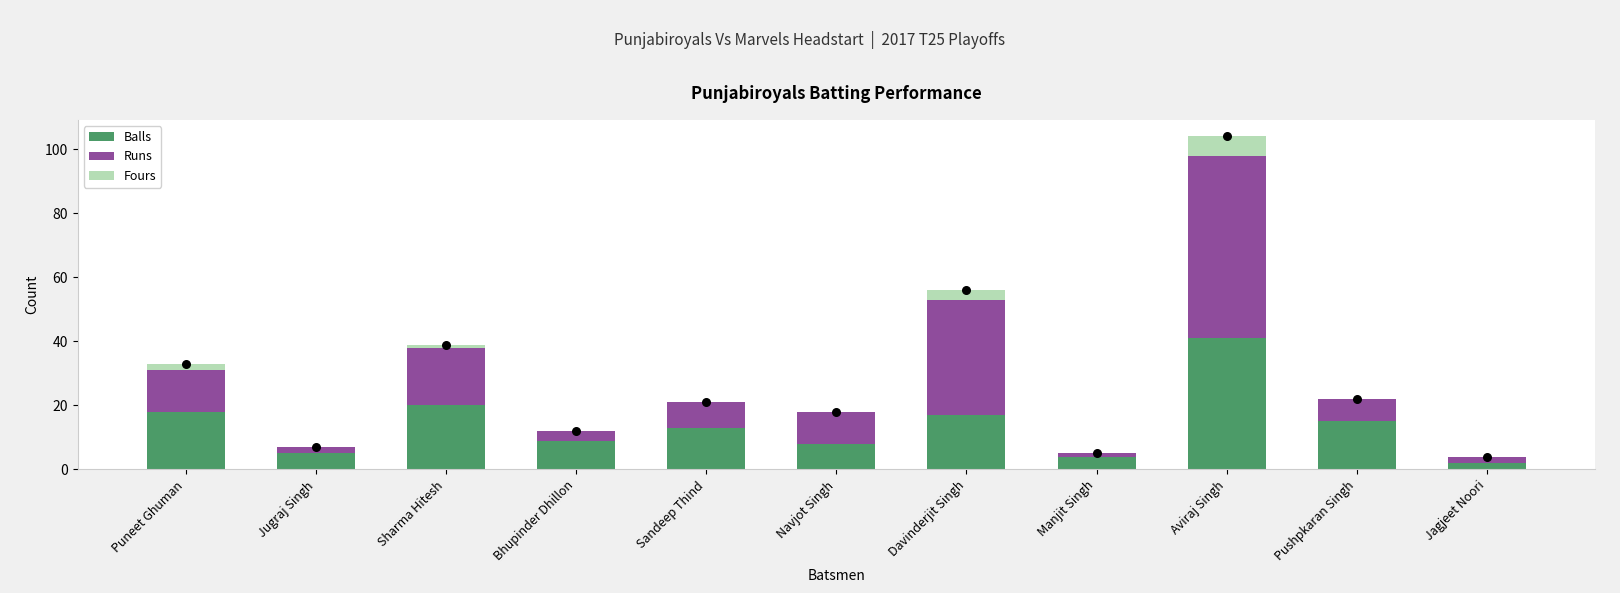

Which series contains the highest Y value?

Runs